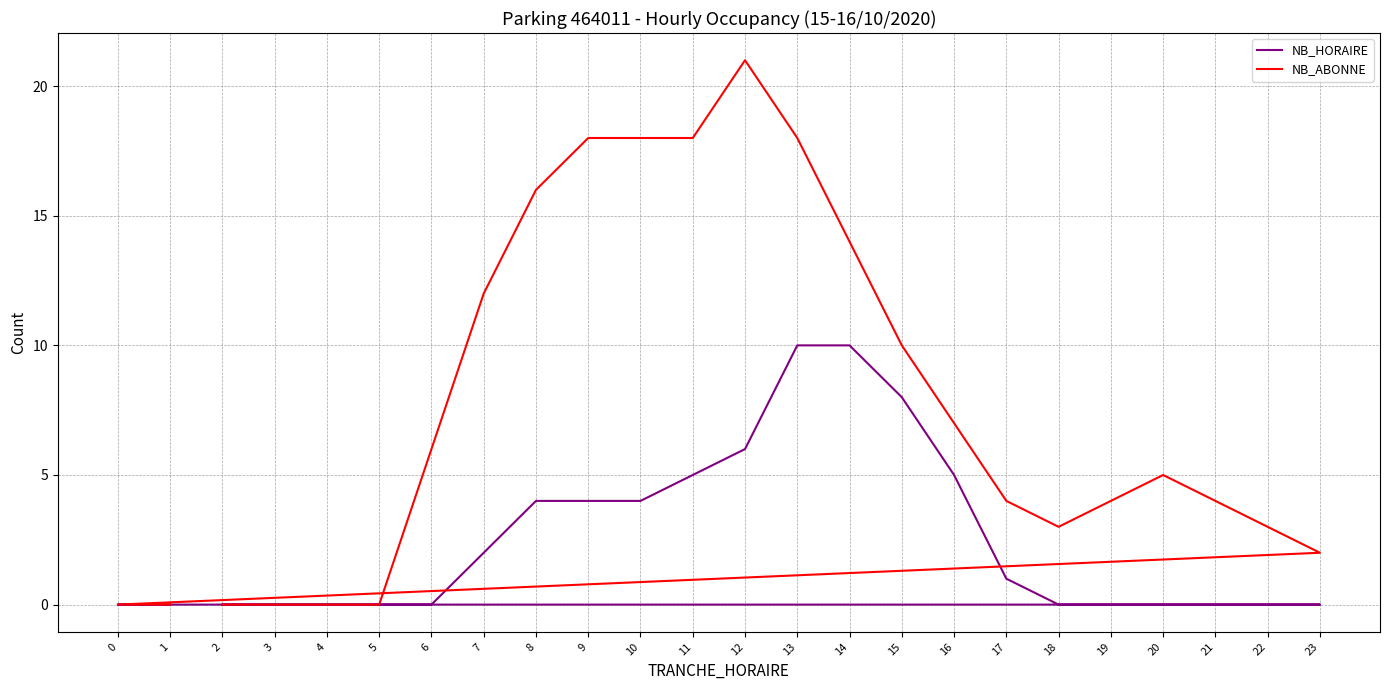

Reading right to left, list all the values displayed in this chart.

NB_HORAIRE: 1=0	0=0	23=0	22=0	21=0	20=0	19=0	18=0	17=1	16=5	15=8	14=10	13=10	12=6	11=5	10=4	9=4	8=4	7=2	6=0	5=0	4=0	3=0	2=0
NB_ABONNE: 1=0	0=0	23=2	22=3	21=4	20=5	19=4	18=3	17=4	16=7	15=10	14=14	13=18	12=21	11=18	10=18	9=18	8=16	7=12	6=6	5=0	4=0	3=0	2=0